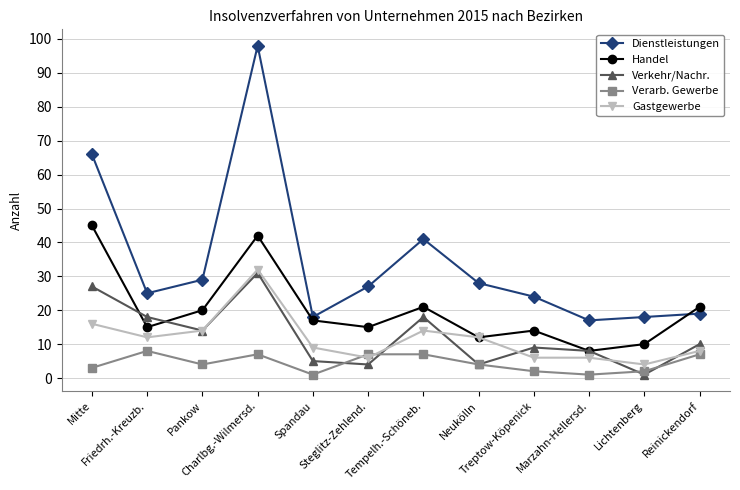

What is the sum of the Dienstleistungen values at Reinickendorf and Neukölln?

47